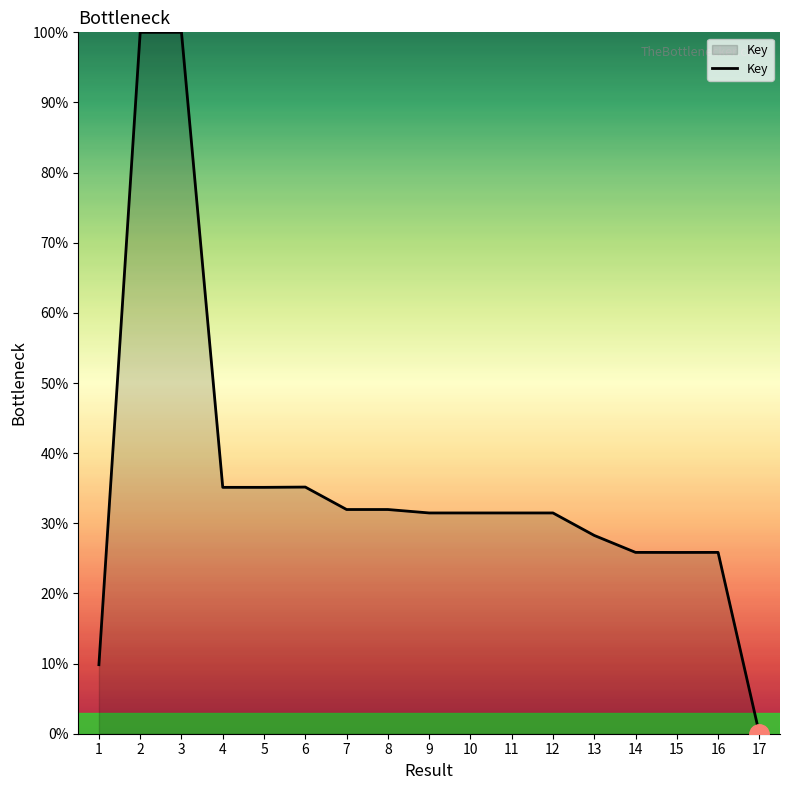

True or false: the data has more than 2 interior local peaks.

True